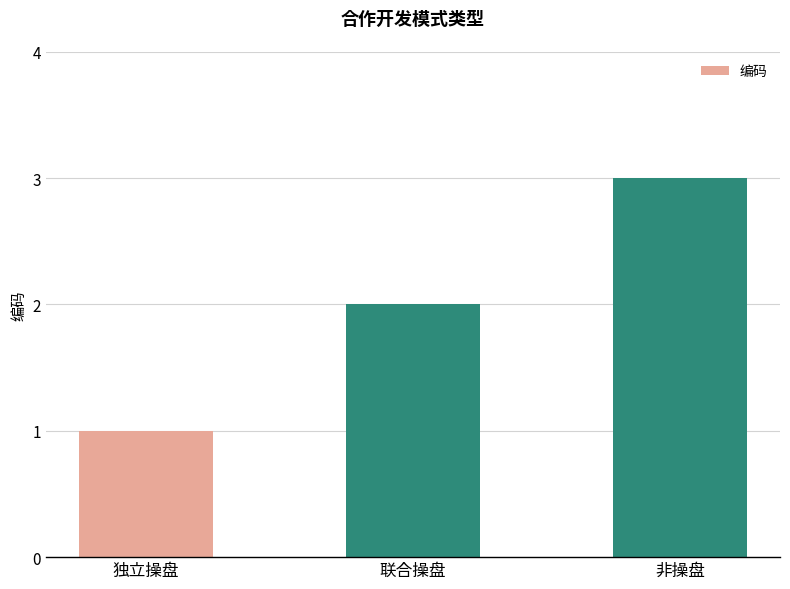

The chart shows a value of 2 at 联合操盘. True or false?

True